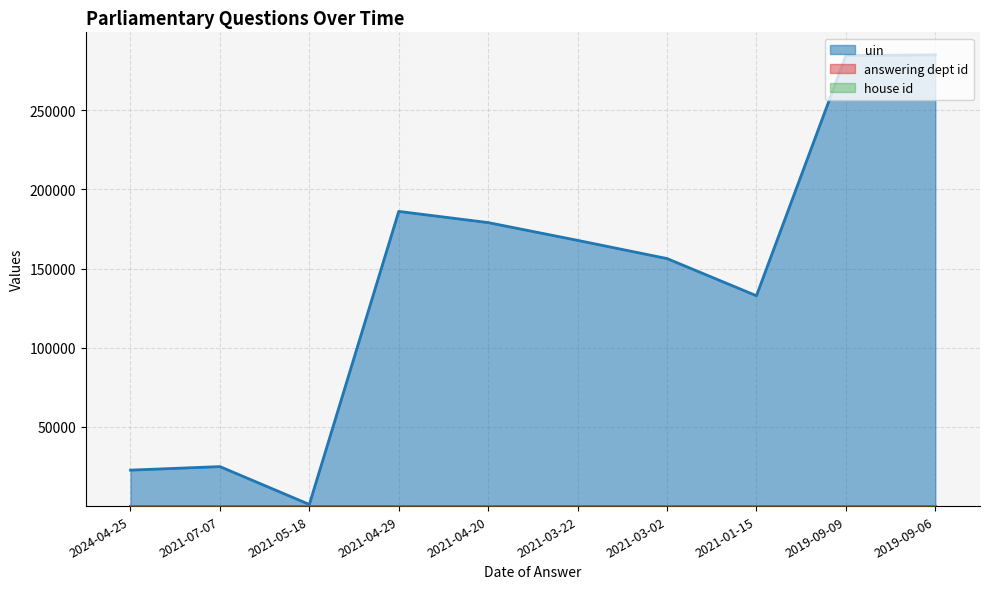

List the labels in order of uin value, smallest first.

2021-05-18, 2024-04-25, 2021-07-07, 2021-01-15, 2021-03-02, 2021-03-22, 2021-04-20, 2021-04-29, 2019-09-09, 2019-09-06